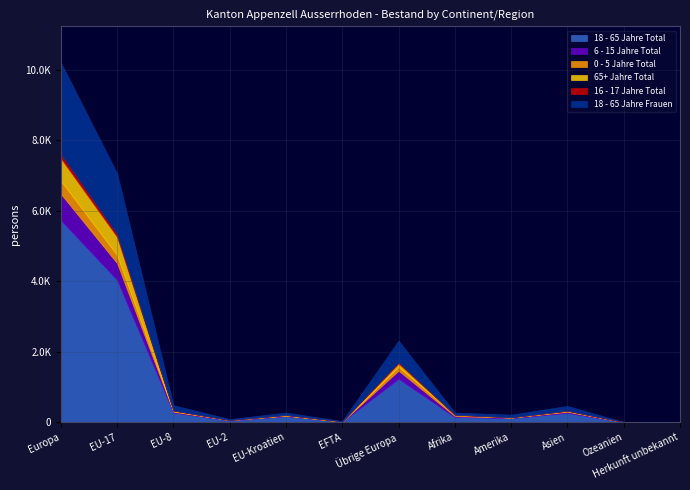

True or false: 0 - 5 Jahre Total has a value of 1 at Herkunft unbekannt.

True